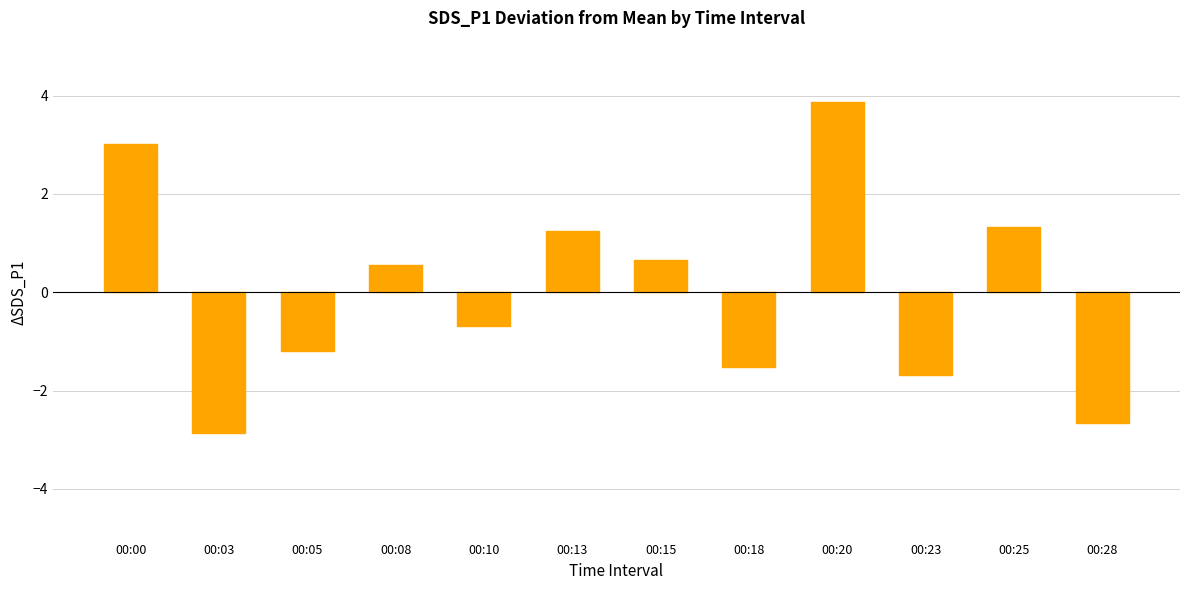

True or false: the data shows 1.2 at 00:13.

True